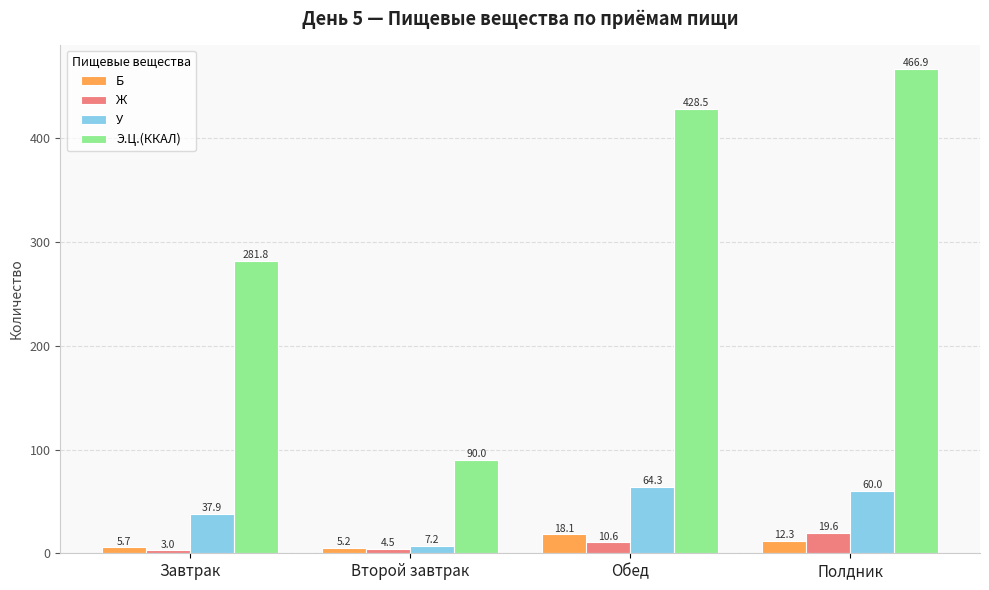

At which label is Б closest to 11?

Полдник